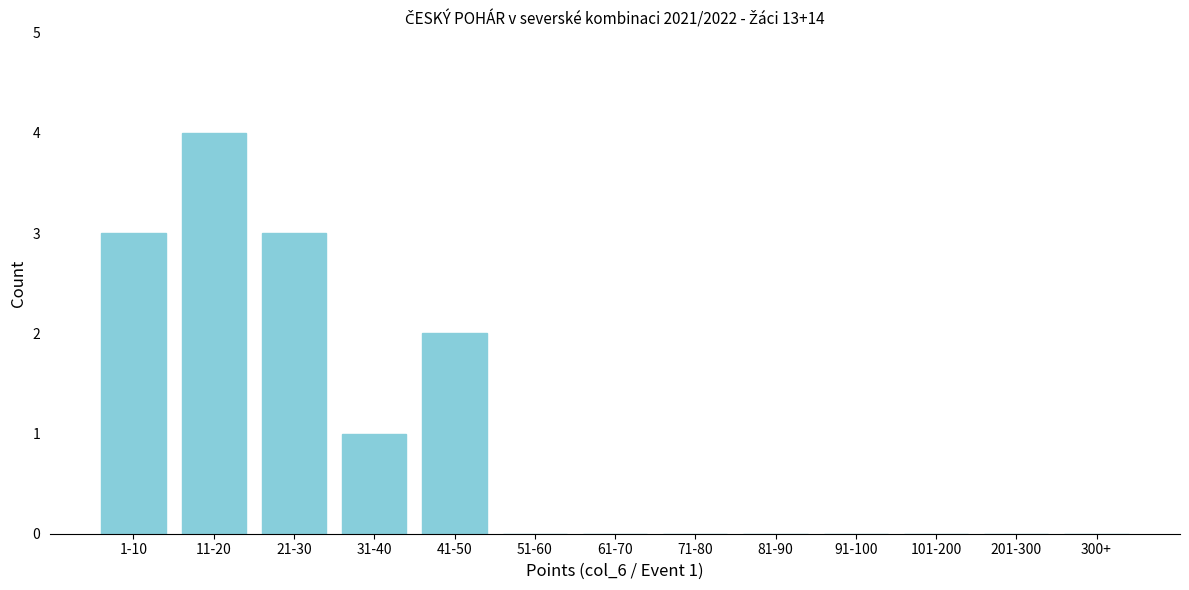

Reading right to left, transcribe all the data shown in this chart.

300+=0	201-300=0	101-200=0	91-100=0	81-90=0	71-80=0	61-70=0	51-60=0	41-50=2	31-40=1	21-30=3	11-20=4	1-10=3